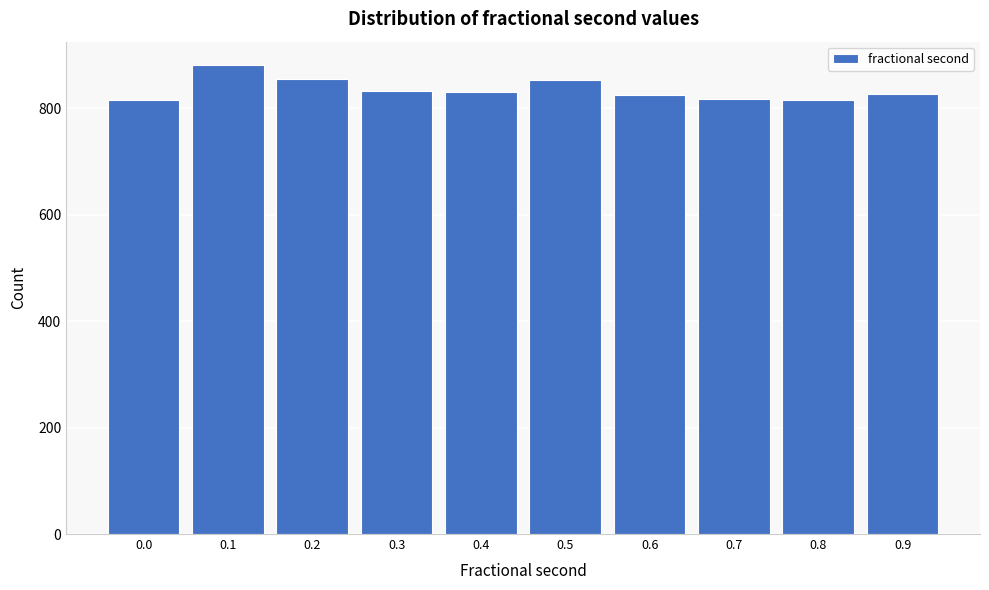

What is the difference between the second highest and minimum values?

39